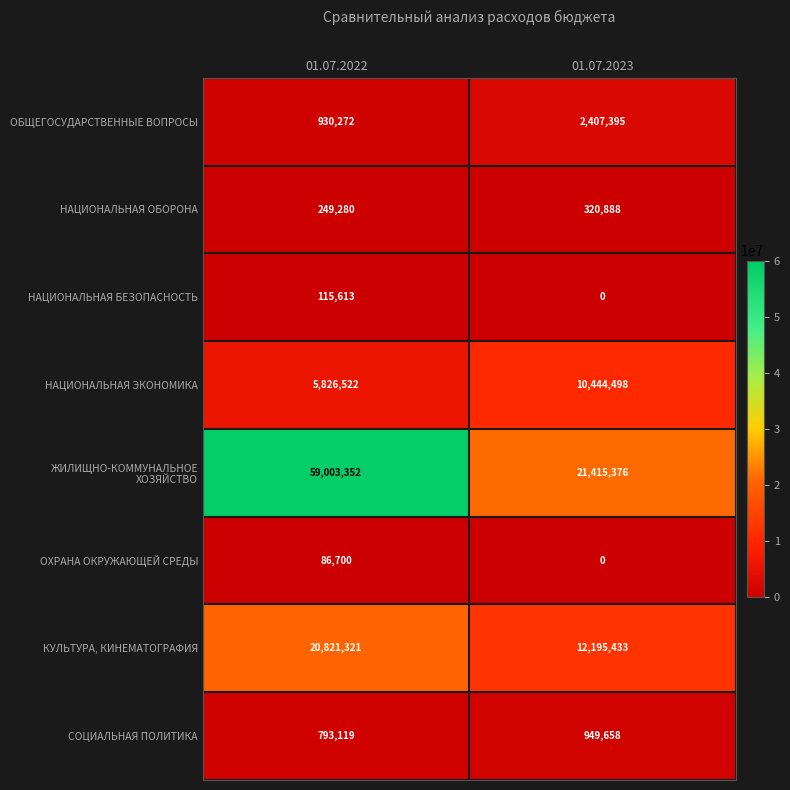

How many series are shown in this chart?

8